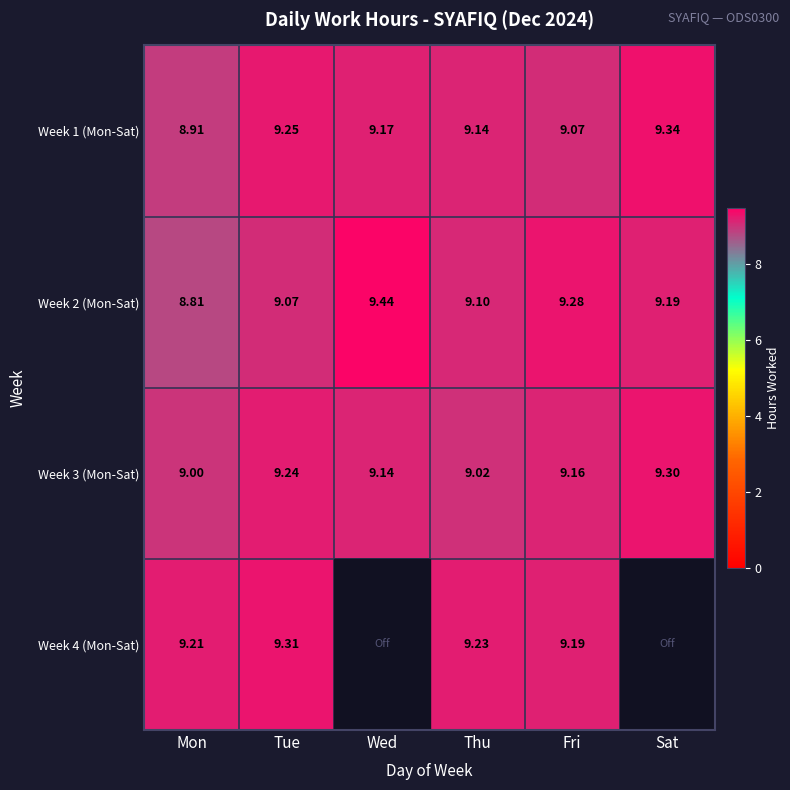

What is the lowest value of the Week 2 (Mon-Sat) series?

8.8